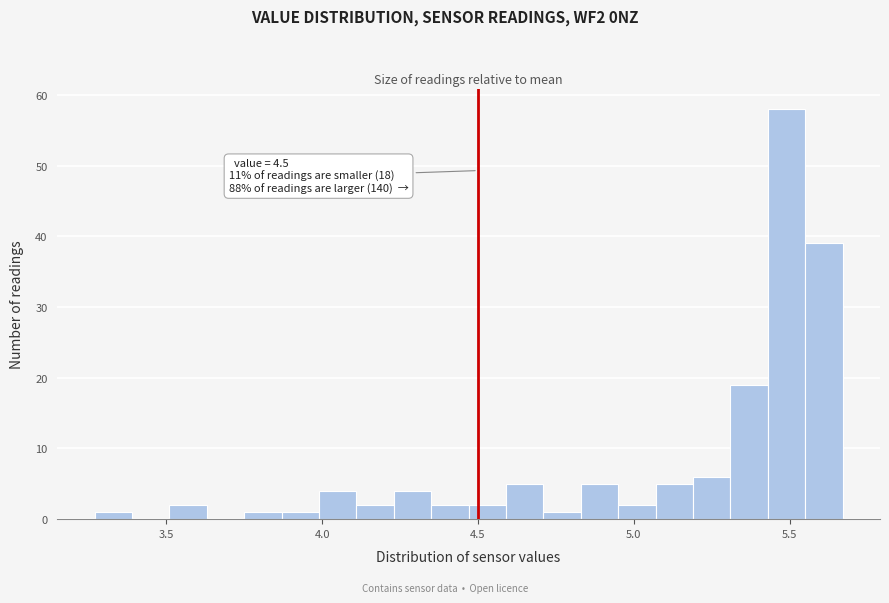

Read against the x-axis, roughly where is the centre of the tallest bar?

5.50